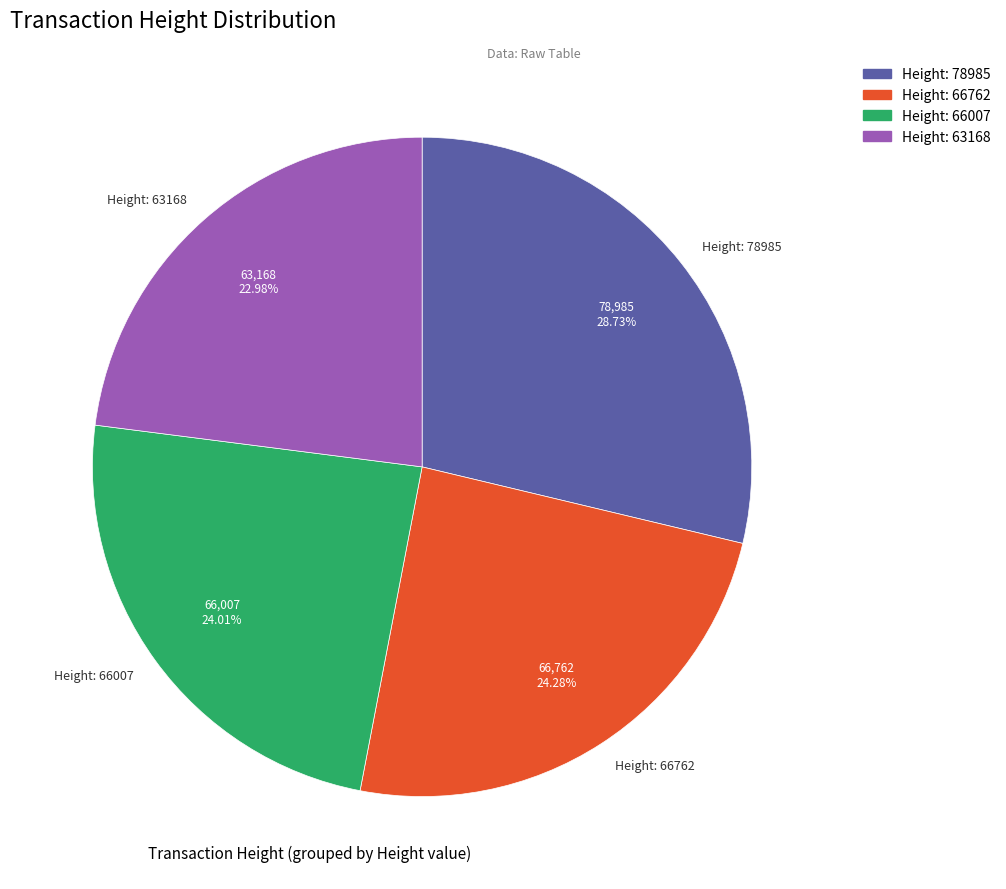

Does Height: 78985 represent more than half of the total?

No